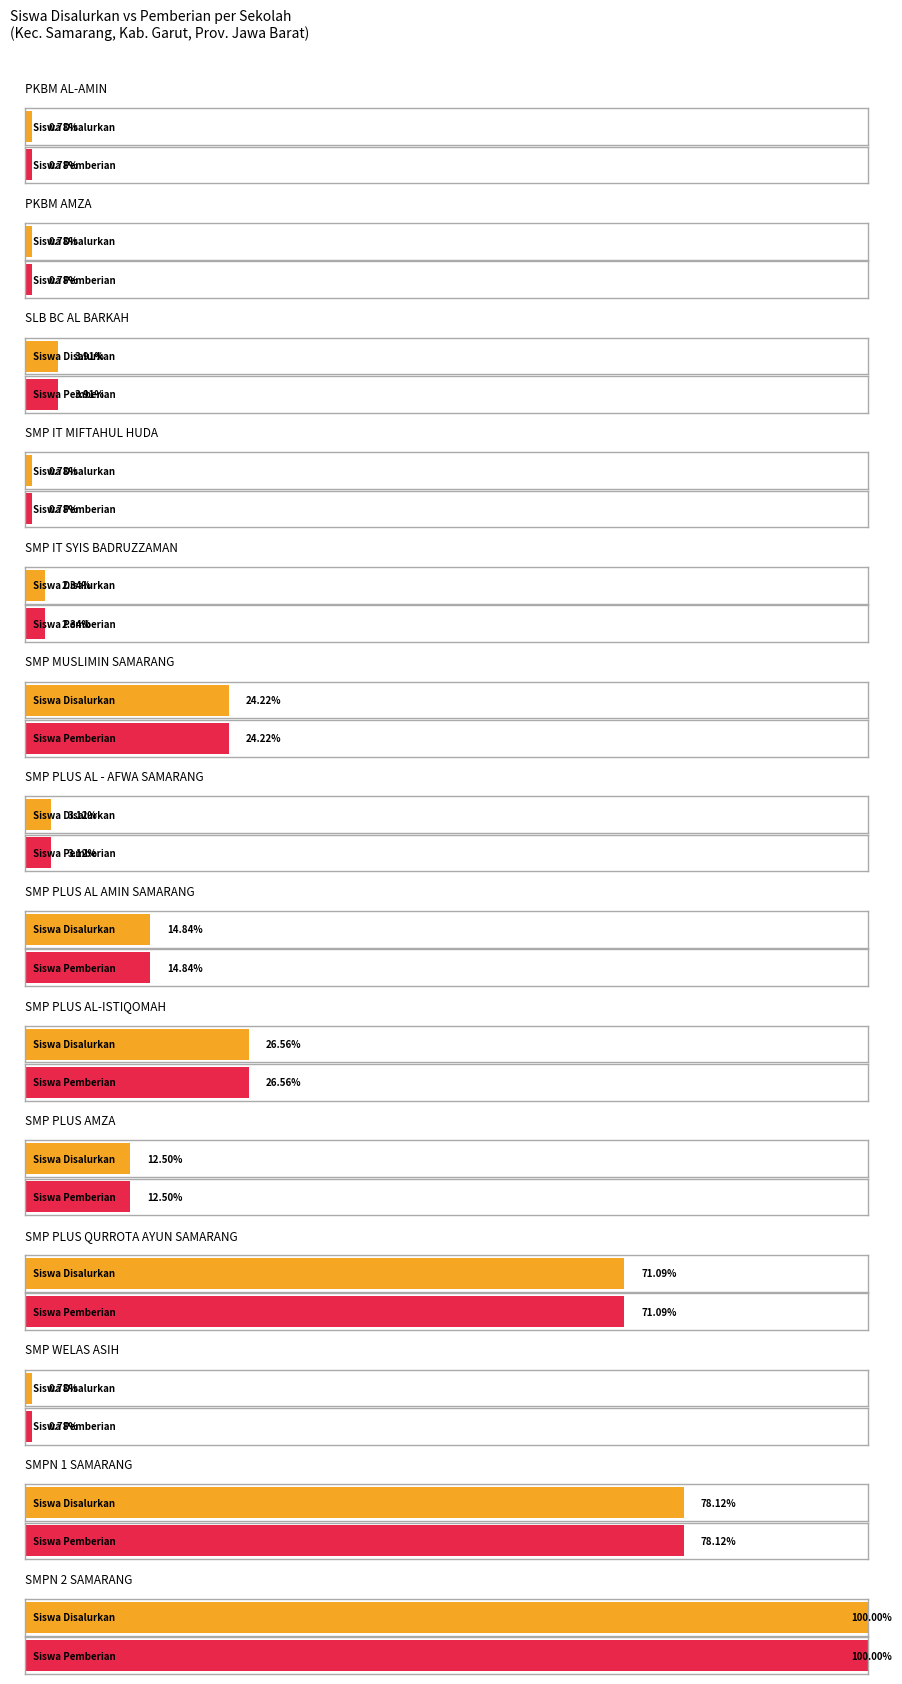

At PKBM AL-AMIN, list the series in order from largest to smallest.

Siswa Disalurkan, Siswa Pemberian